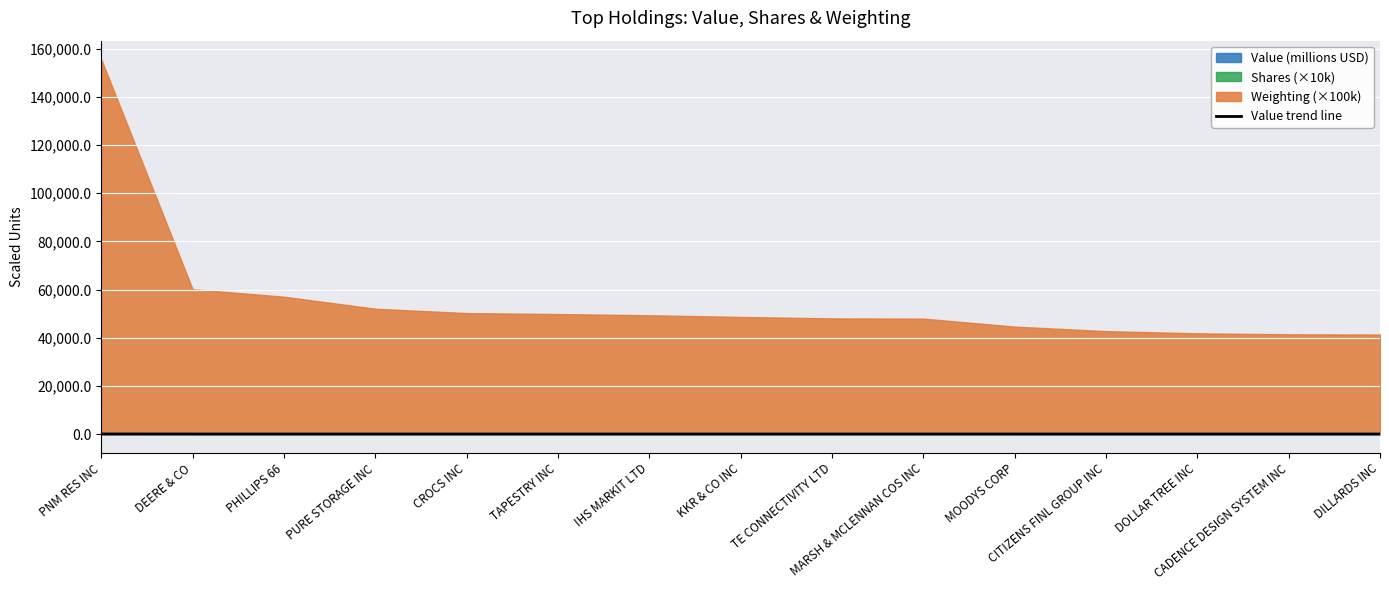

What is the approximate value at IHS MARKIT LTD?

4.5